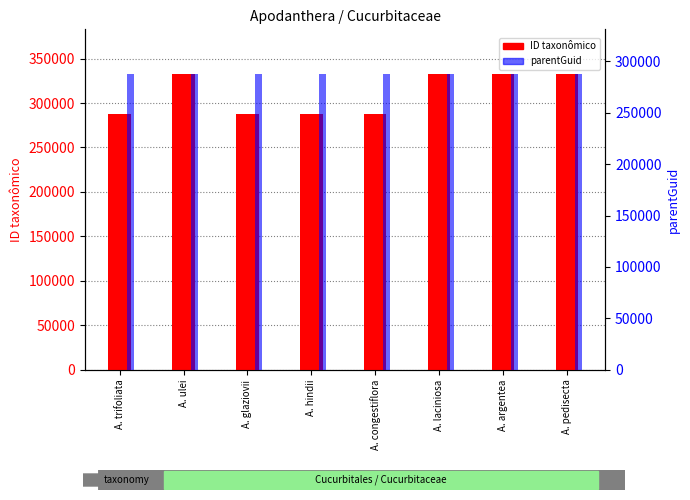

What is the label of the 3rd bar from the right?

A. laciniosa